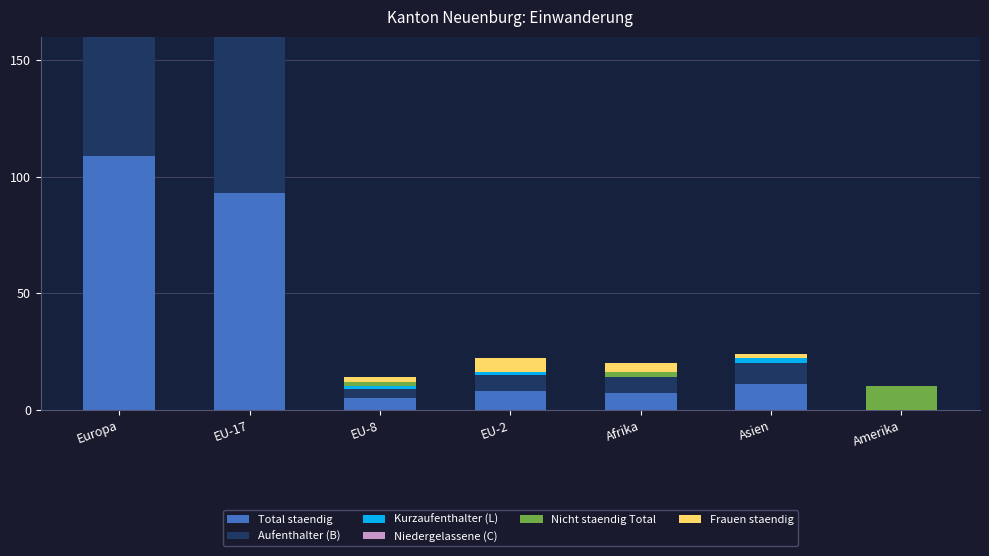

What is the total value across all series at EU-17?

276